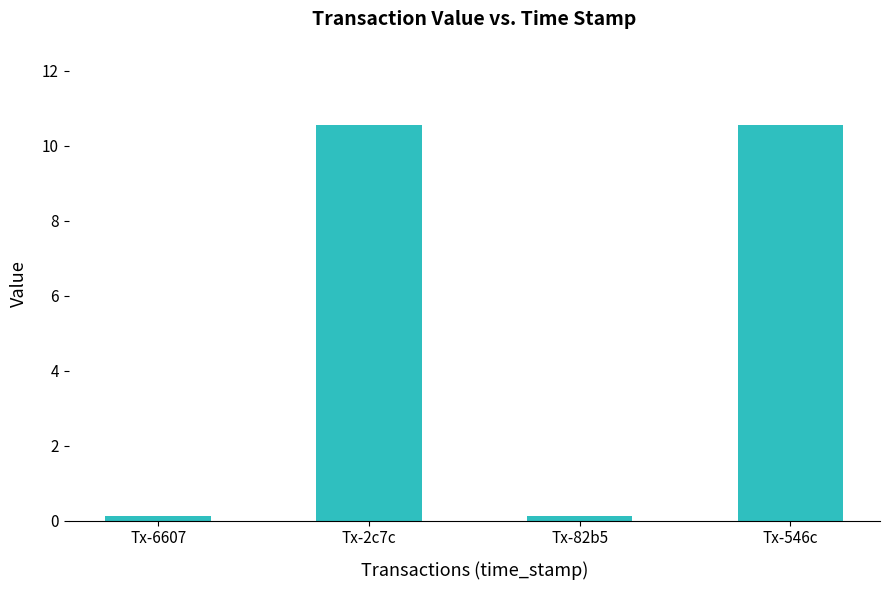

The value at Tx-82b5 is 0.1. True or false?

True